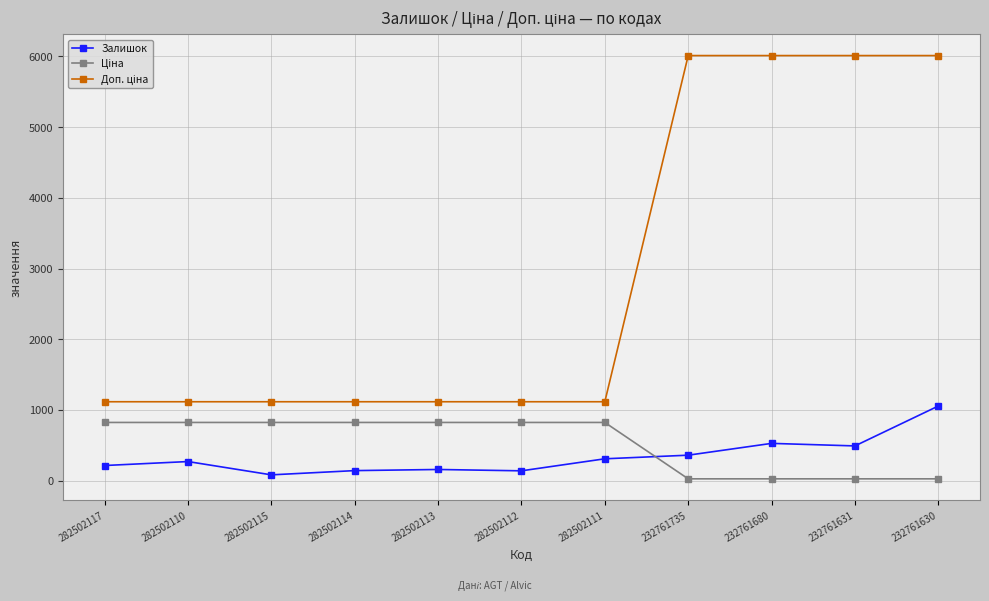

At how many categories does at least one series exceed 1972?

4